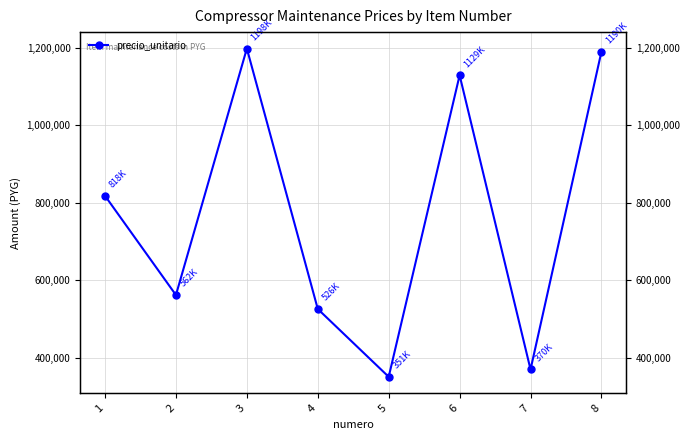

Which label corresponds to the largest value in the chart?

3